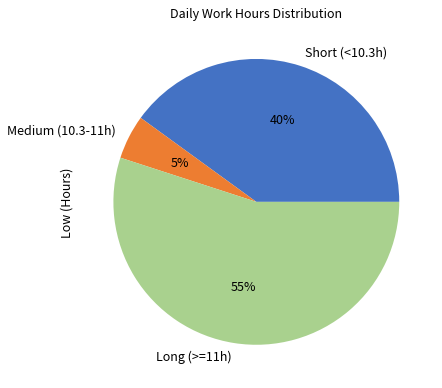

Which category has the biggest portion of the pie?

Long (>=11h)